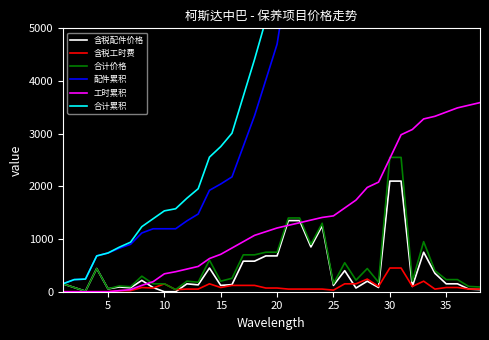

What is the highest value of the 含税配件价格 series?

2100